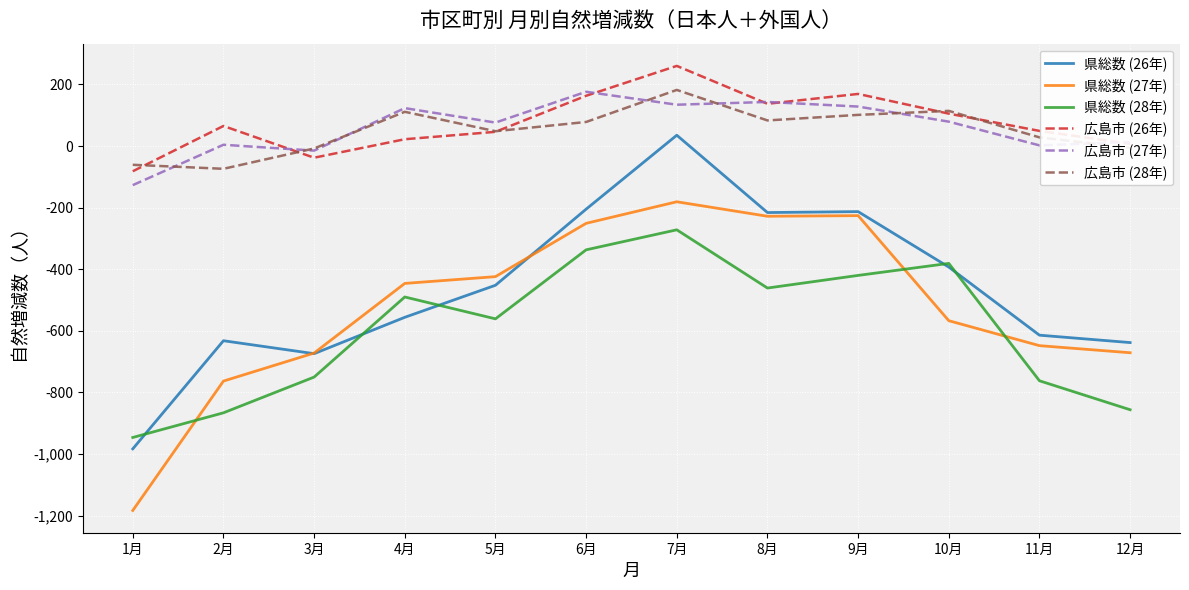

At which category does the chart reach its peak across all series?

7月